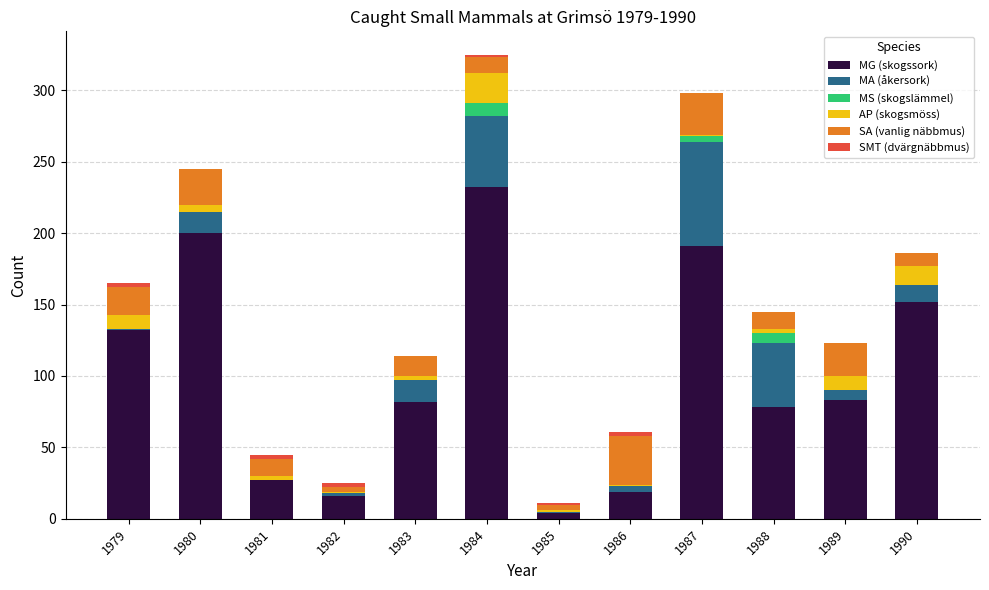

What is the total value across all series at 1984?

325